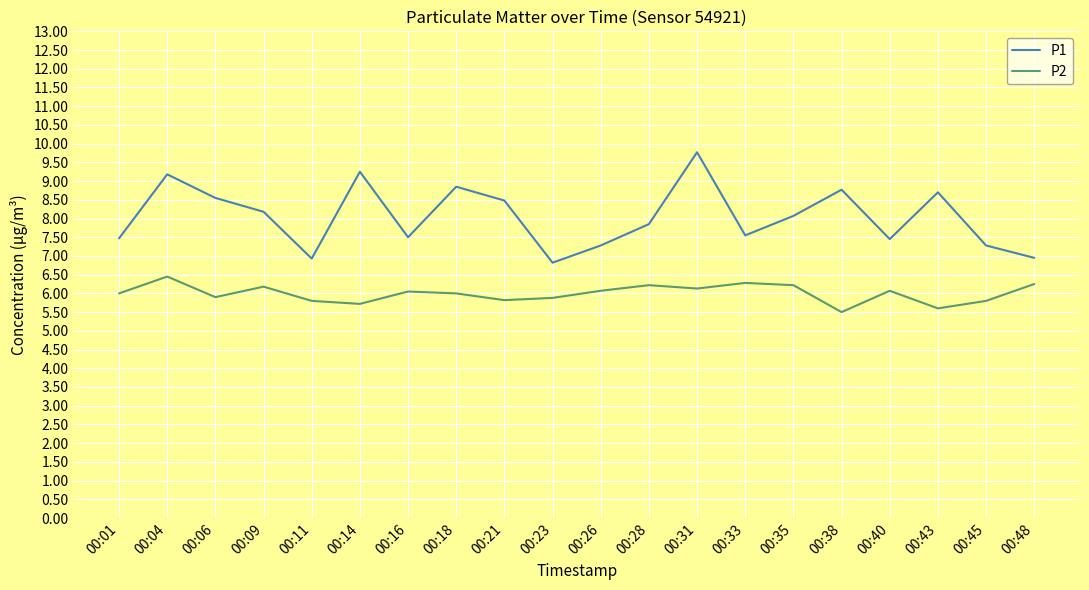

Rank the series by their average value, from highest to lowest.

P1, P2